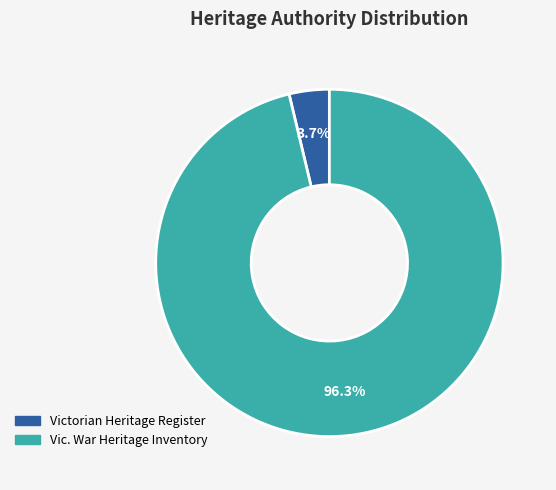

To the nearest percent, what portion does Vic. War Heritage Inventory represent?

96%